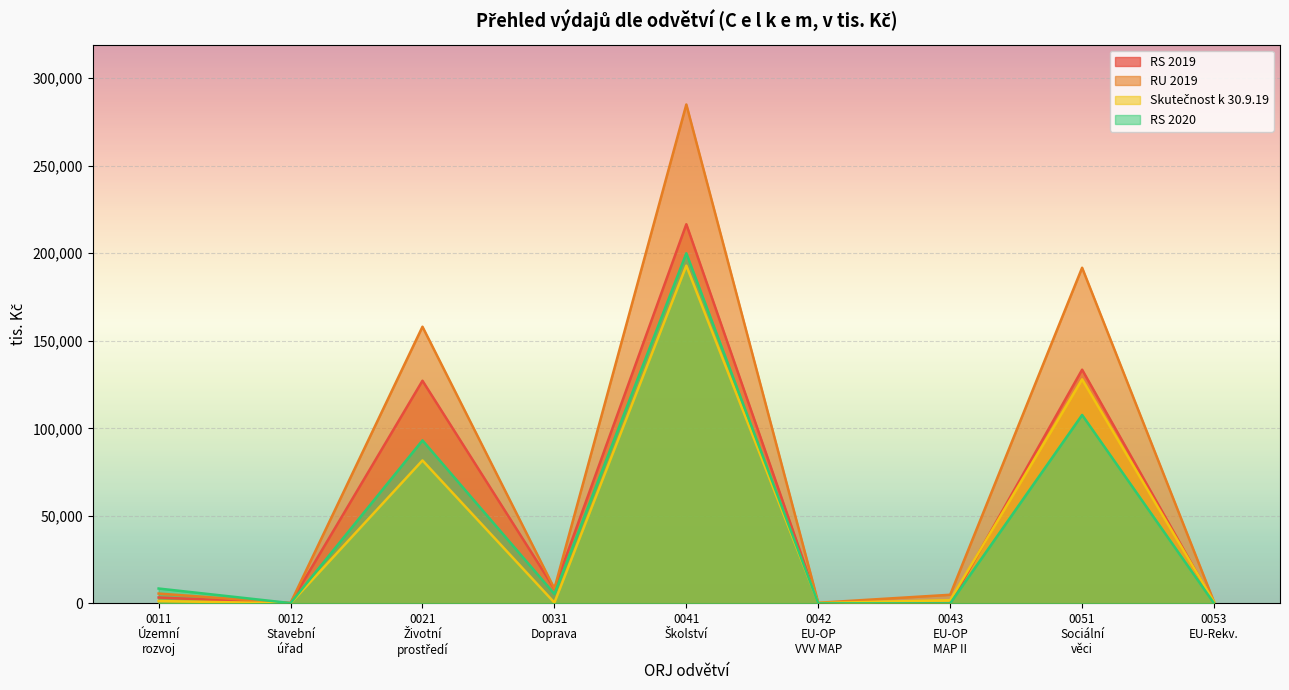

What is the value of the Skutečnost k 30.9.19 point at the 8th from the left?

127966